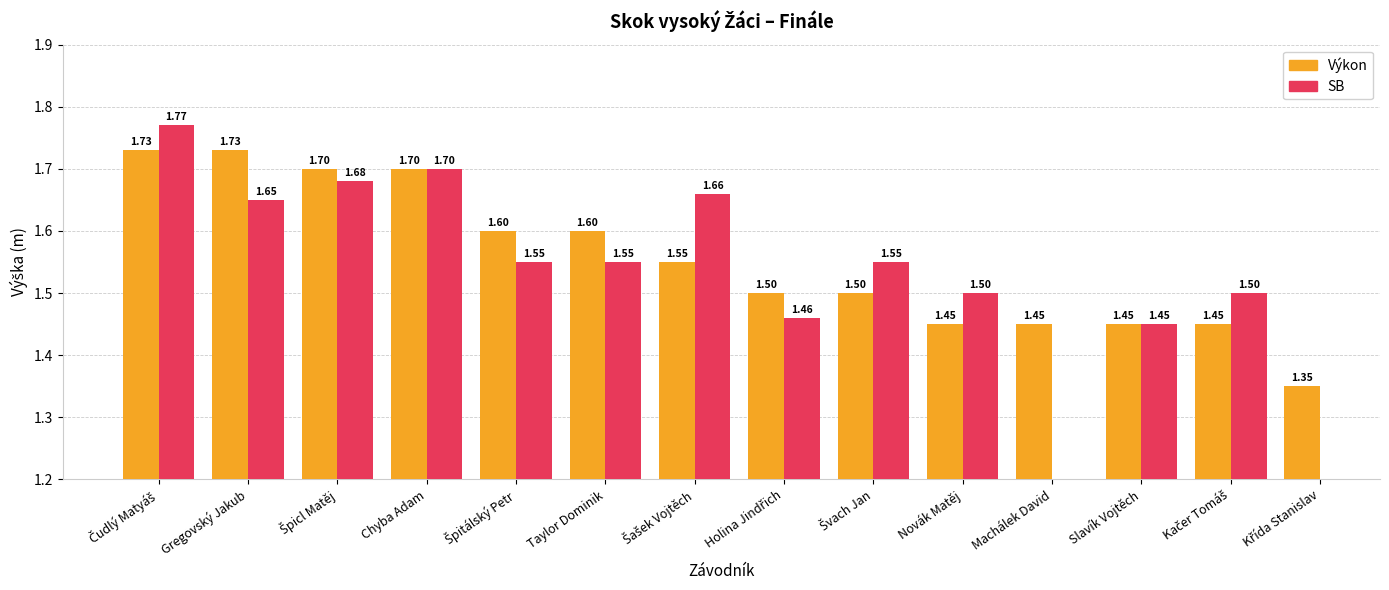

What is the approximate value of Výkon at Slavík Vojtěch?

1.4